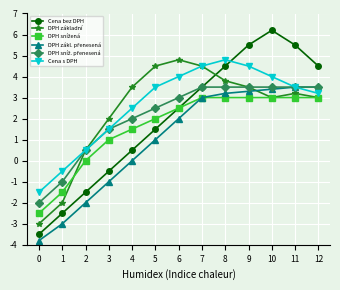

Which series changed the most between 3 and 9?

Cena bez DPH